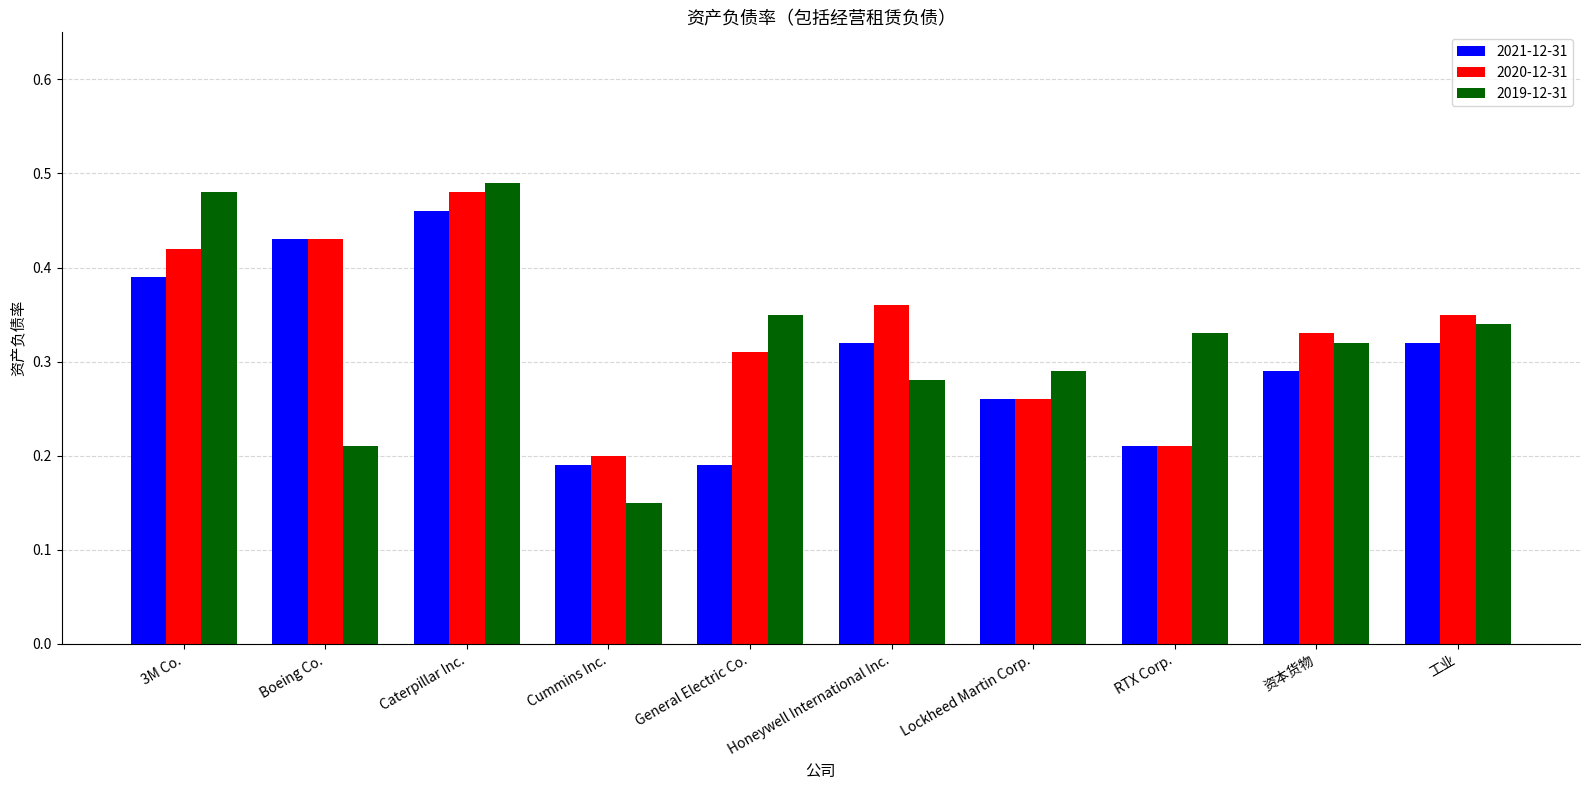

Count the 2021-12-31 values in the range 0 to 1.

10